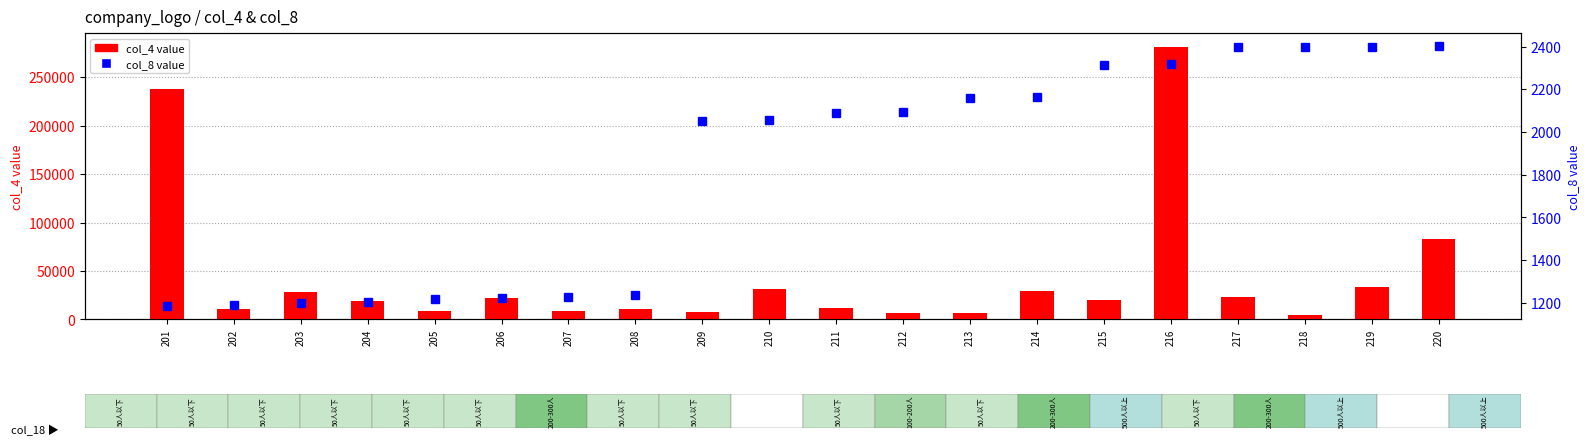

What is the difference between the maximum and second lowest values in the col_8 value series?

1210